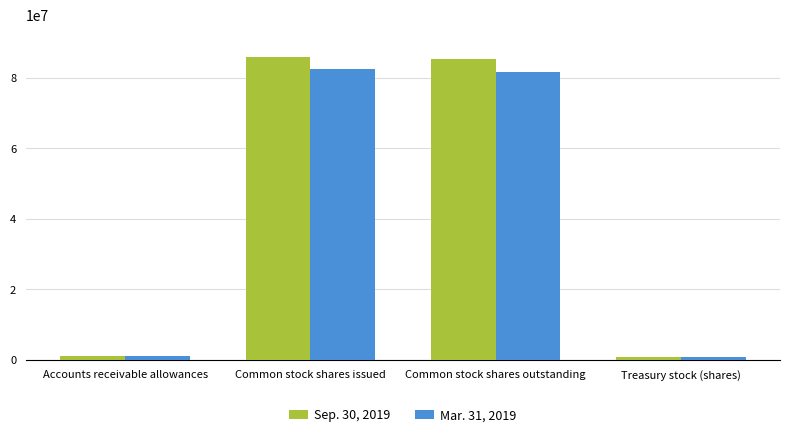

List the series in order of their overall mean, highest first.

Sep. 30, 2019, Mar. 31, 2019